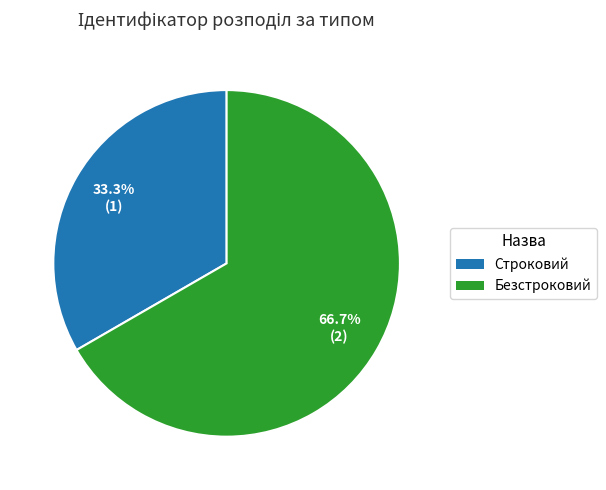

Which category has the smallest portion of the pie?

Строковий